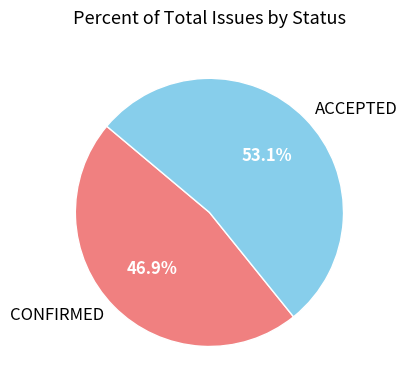

To the nearest percent, what is the difference between the largest and smallest slice percentages?

6%